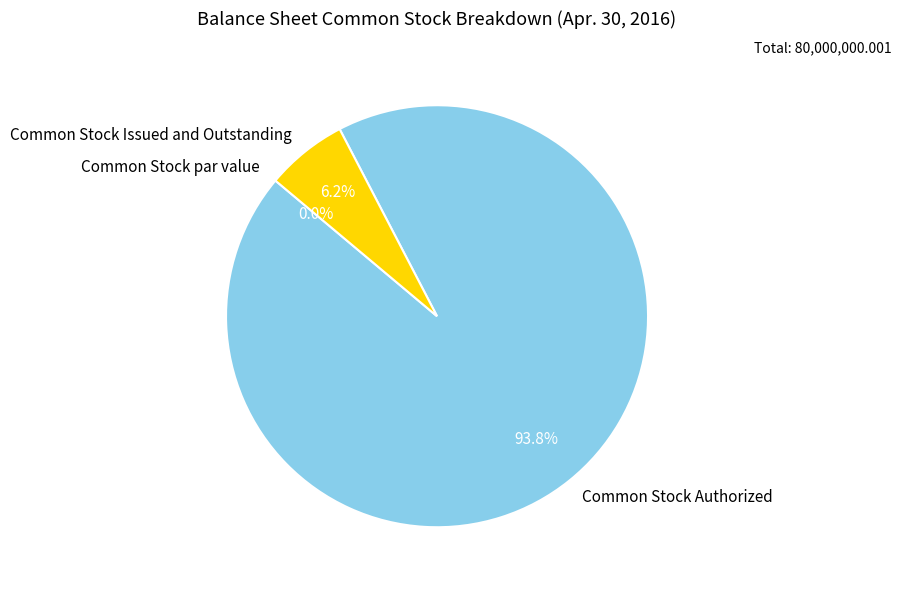

To the nearest percent, what percentage of the pie is Common Stock Issued and Outstanding?

6%